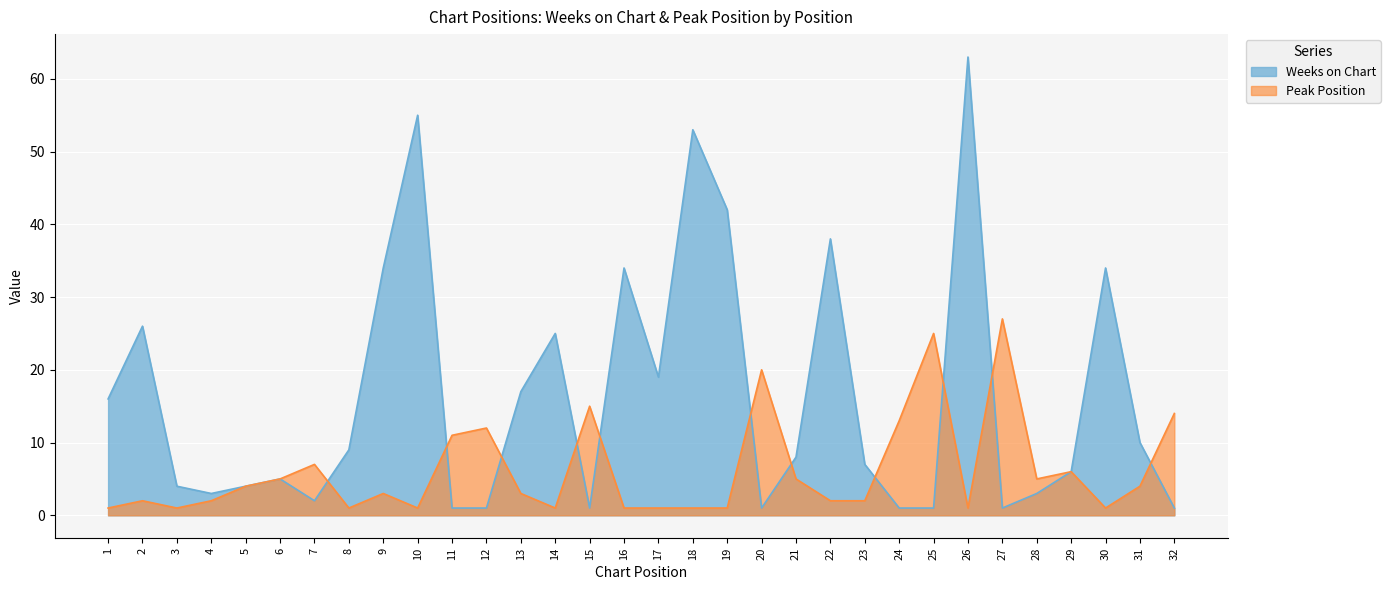

How many intersections are there between Weeks on Chart and Peak Position?

11